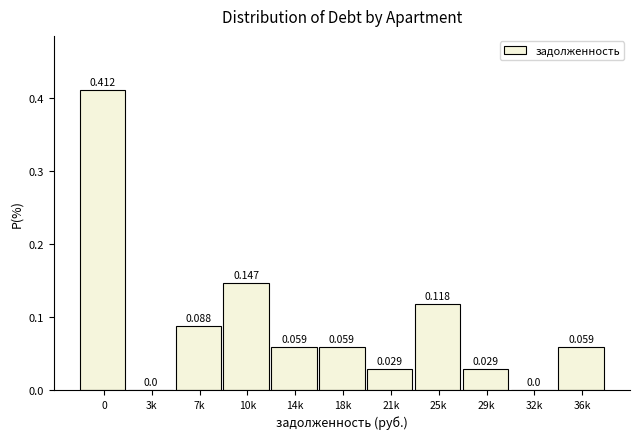

How many categories are shown in the chart?

11